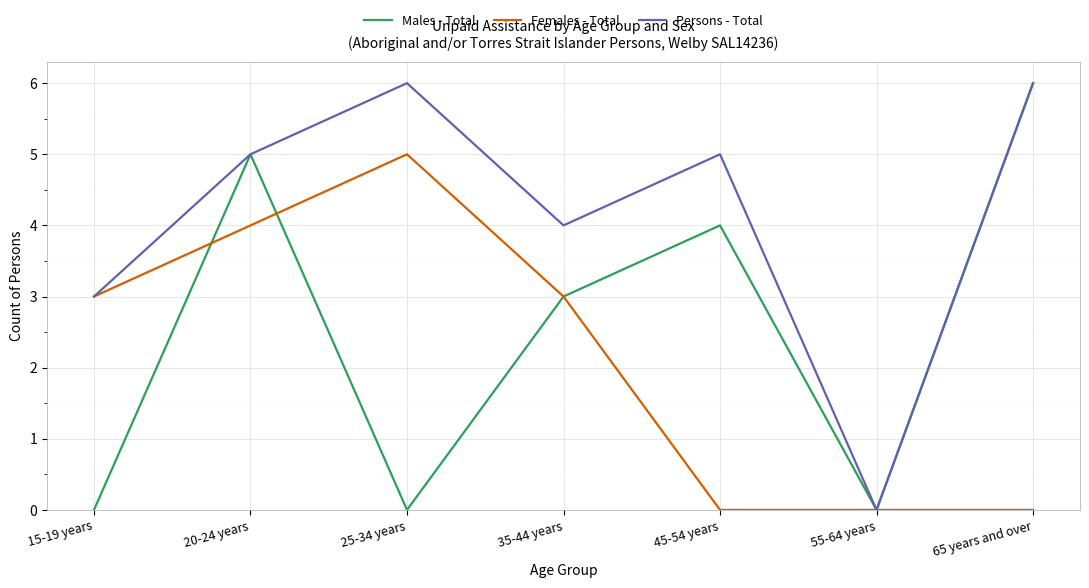

The Males - Total series shows 1 at 45-54 years. True or false?

False